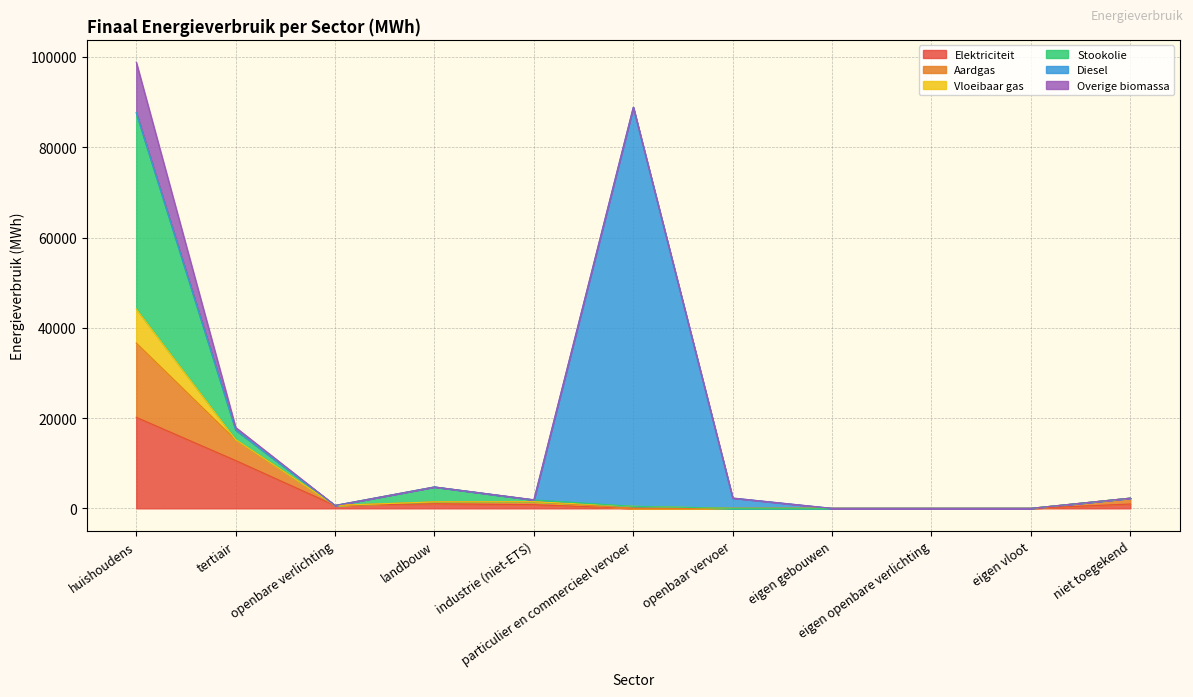

What value does the Elektriciteit series have at huishoudens?

20169.5